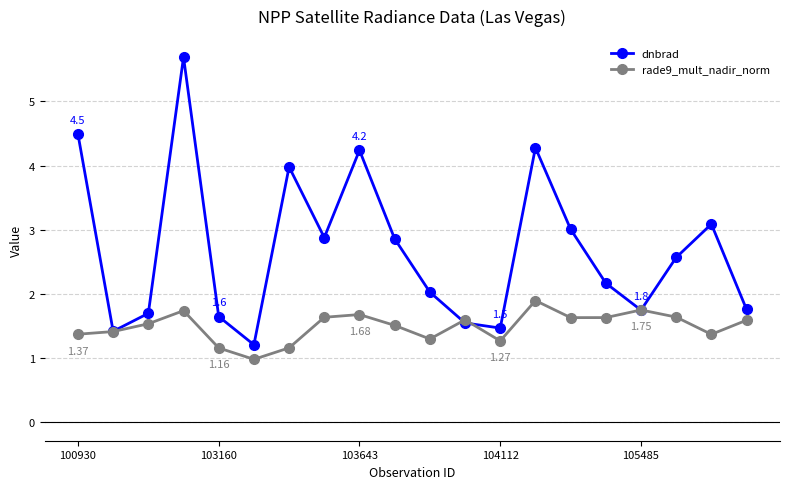

Count the number of data series in this chart.

2